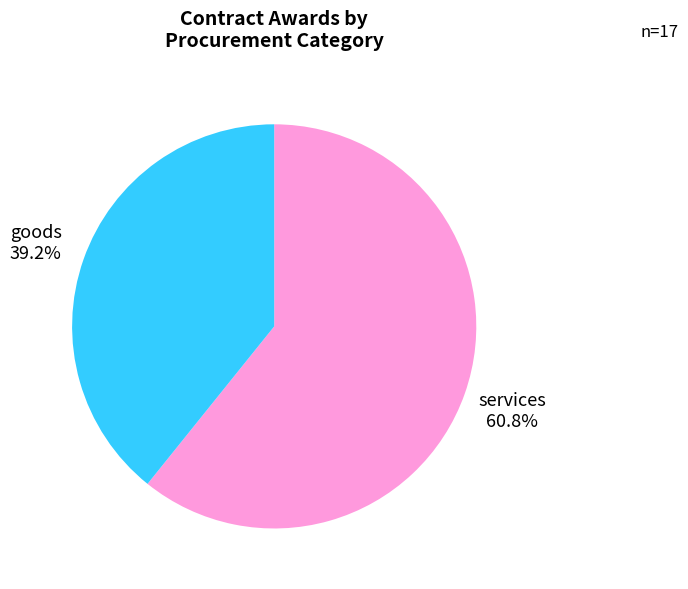

Count the number of slices in the pie.

2